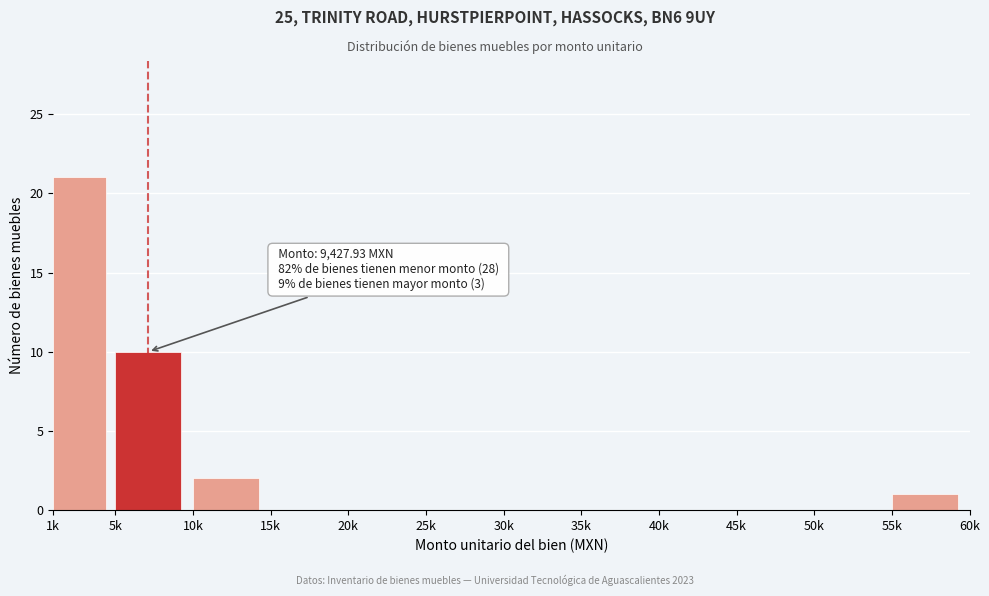

Reading left to right, what are all the values shown in this chart?

1k=21	5k=10	10k=2	15k=0	20k=0	25k=0	30k=0	35k=0	40k=0	45k=0	50k=0	55k=1